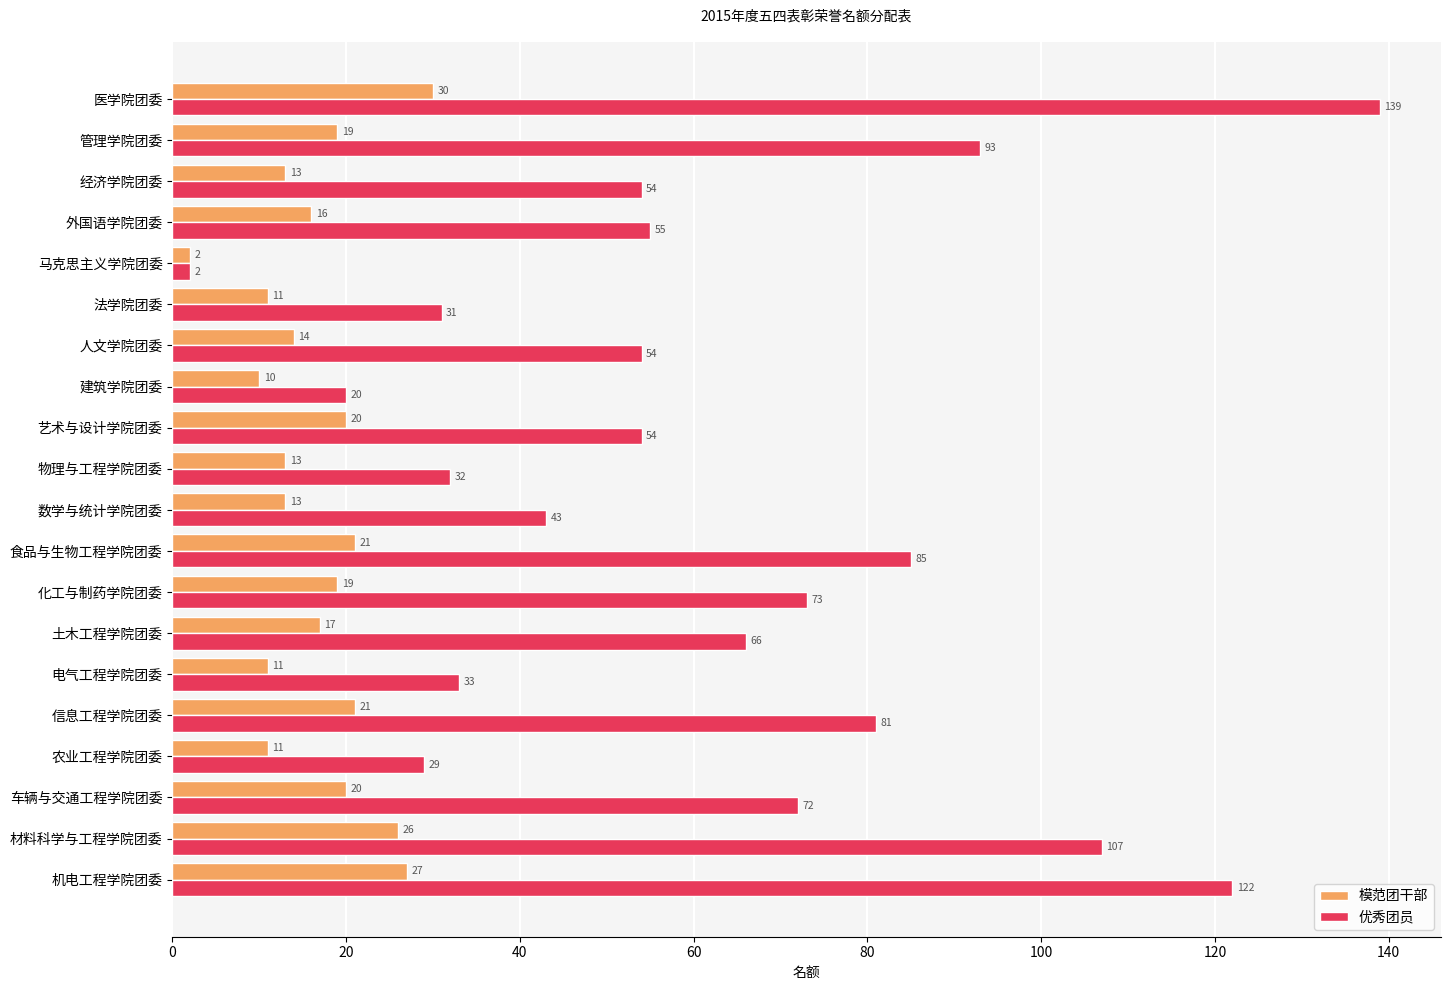

What is the difference between the maximum and minimum values in the 优秀团员 series?

137